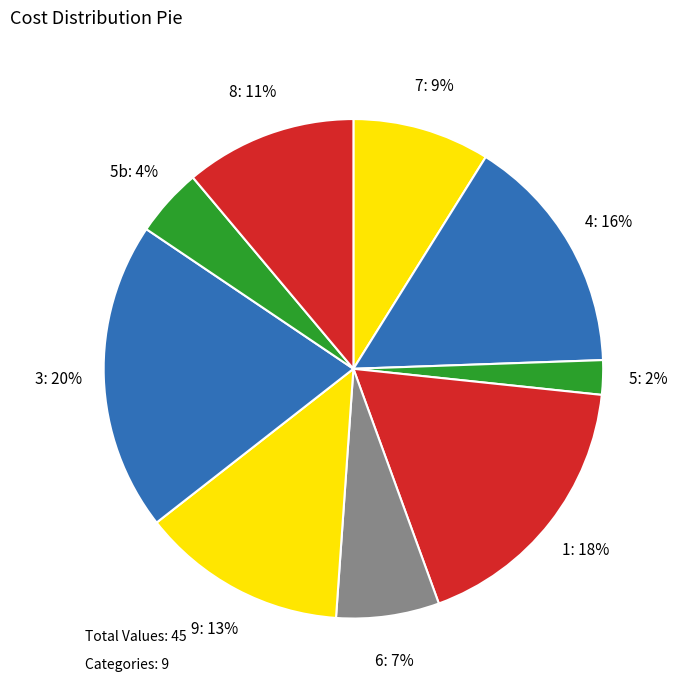

Which category has the biggest portion of the pie?

3